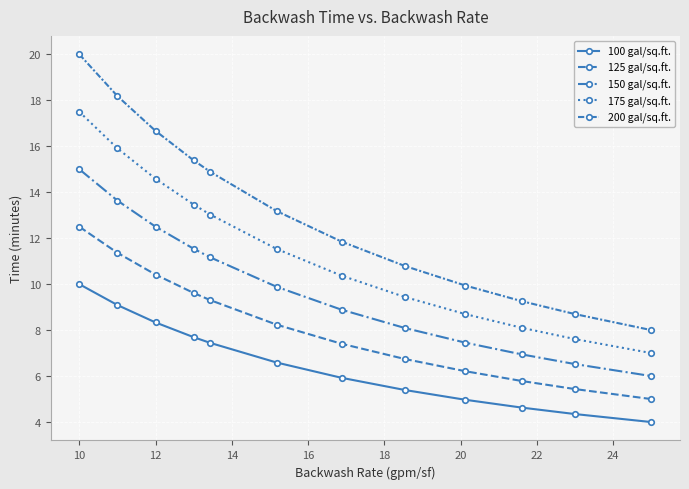

What is the difference between the maximum and second lowest values in the 200 gal/sq.ft. series?

11.3